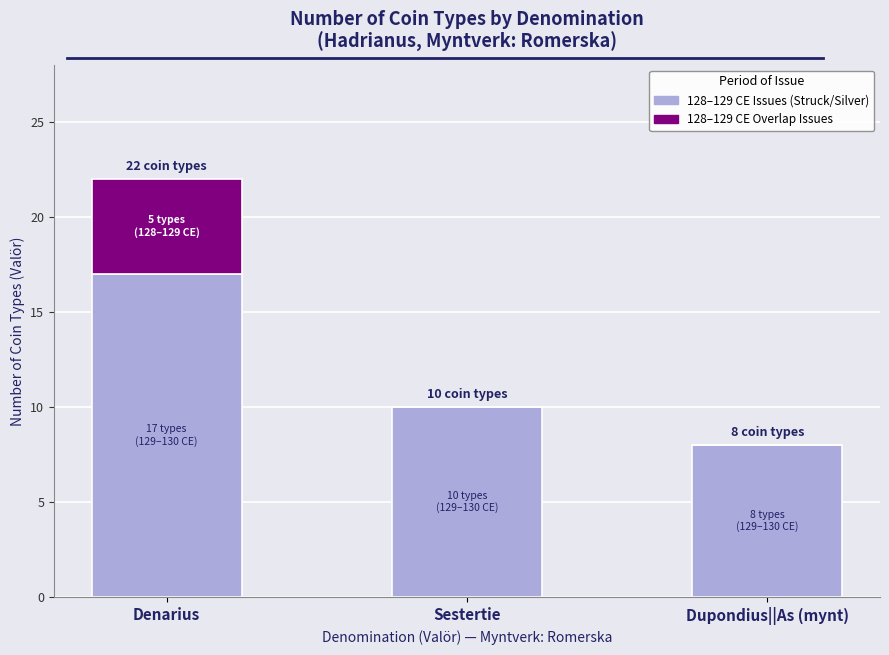

At which category is the sum across all series the highest?

Denarius